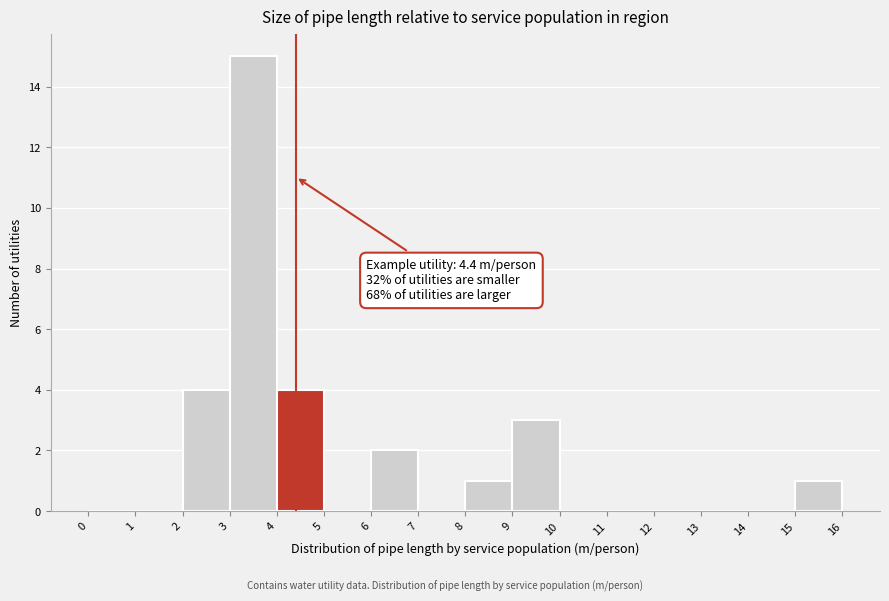

Which range on the x-axis has the tallest bar?

3 to 4